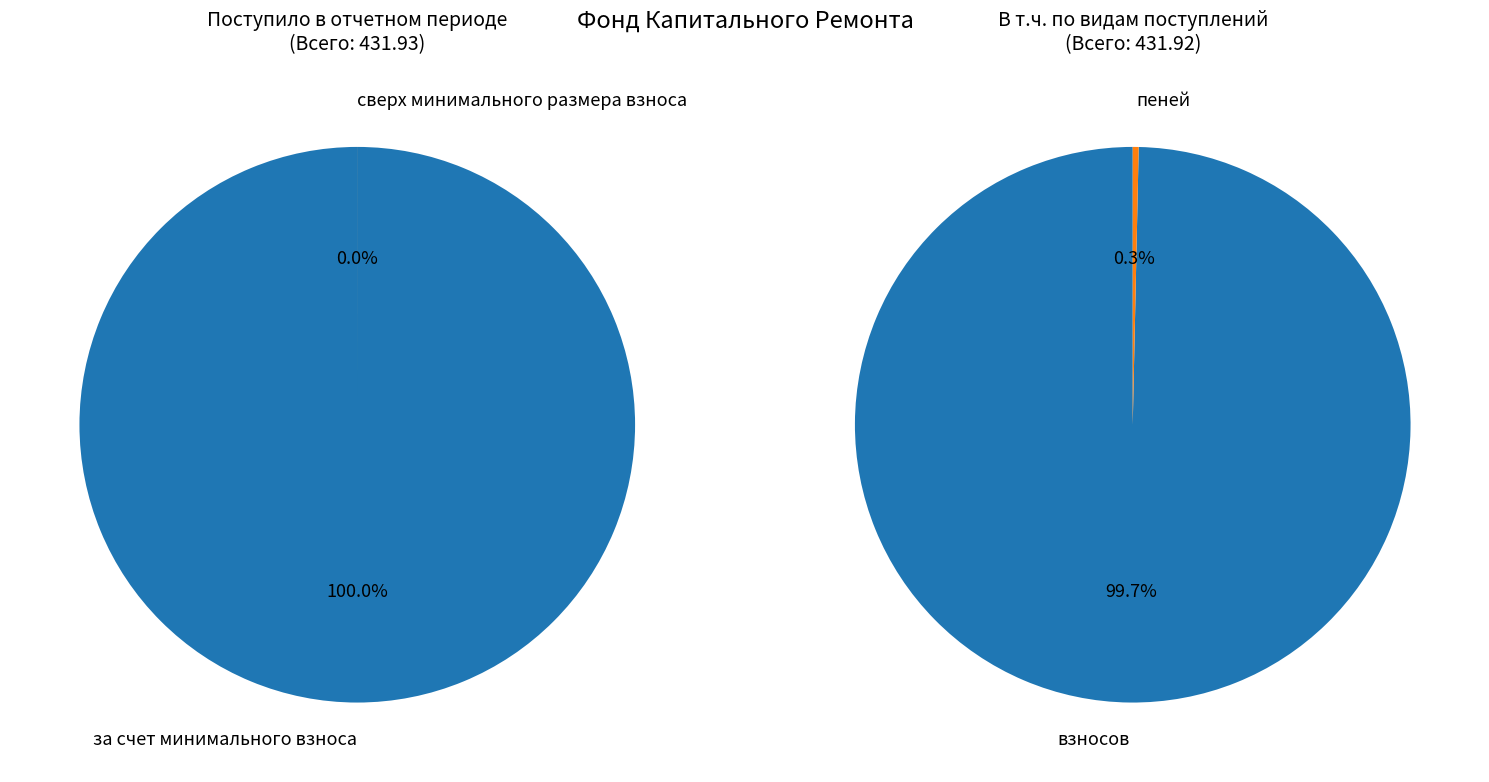

Count the number of slices in the pie.

2